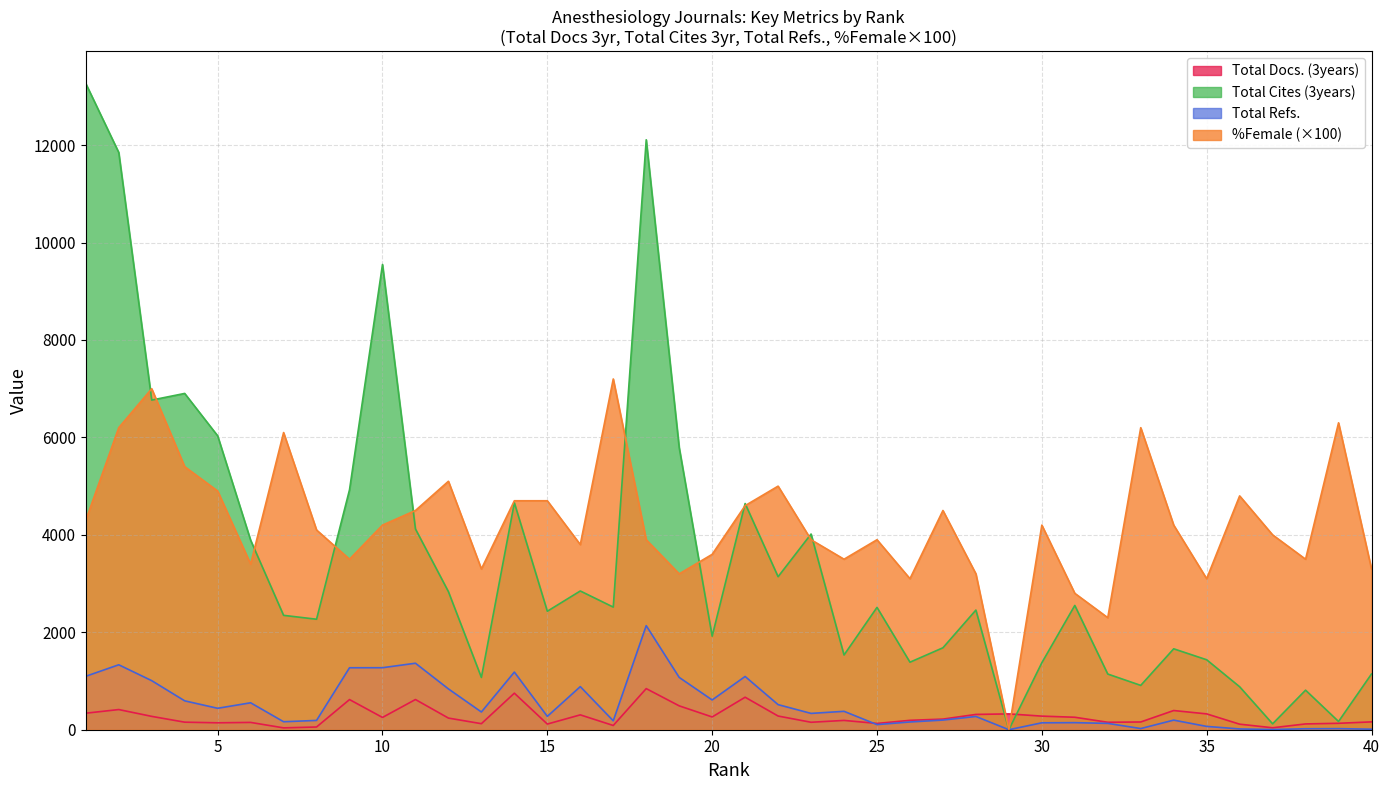

Reading right to left, transcribe all the data shown in this chart.

Total Docs. (3years): 161	132	119	40	114	325	394	159	153	256	279	325	314	218	193	129	191	153	281	667	262	490	844	87	305	116	750	124	239	620	252	619	56	38	150	142	155	274	414	339
Total Cites (3years): 1144	169	812	121	882	1436	1661	910	1143	2551	1375	0	2456	1682	1386	2511	1534	4017	3141	4643	1920	5791	12110	2517	2848	2432	4659	1073	2834	4121	9550	4926	2268	2348	3891	6033	6903	6767	11849	13265
Total Refs.: 11	22	20	4	16	68	197	24	130	145	142	0	272	198	159	105	378	335	515	1093	611	1074	2136	183	885	274	1183	364	838	1365	1273	1272	191	164	553	440	593	1007	1333	1097
%Female: 3300	6300	3500	4000	4800	3100	4200	6200	2300	2800	4200	0	3200	4500	3100	3900	3500	3900	5000	4600	3600	3200	3900	7200	3800	4700	4700	3300	5100	4500	4200	3500	4100	6100	3400	4900	5400	7000	6200	4300